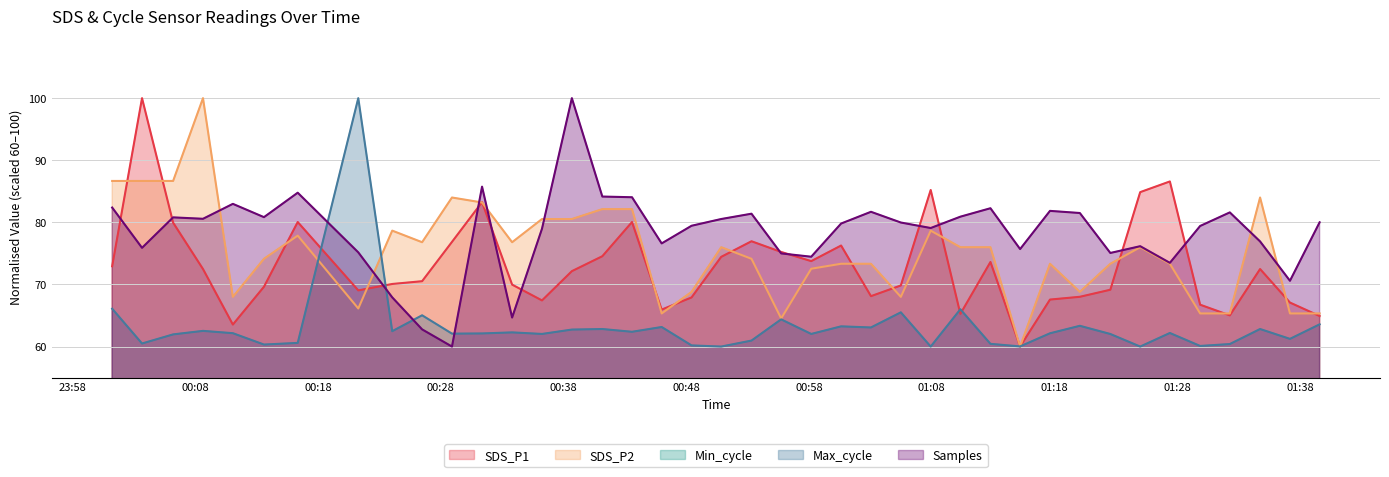

Is the value of Max_cycle at 2021/12/02 00:16:21 greater than the value of Samples at 2021/12/02 00:41:10?

No